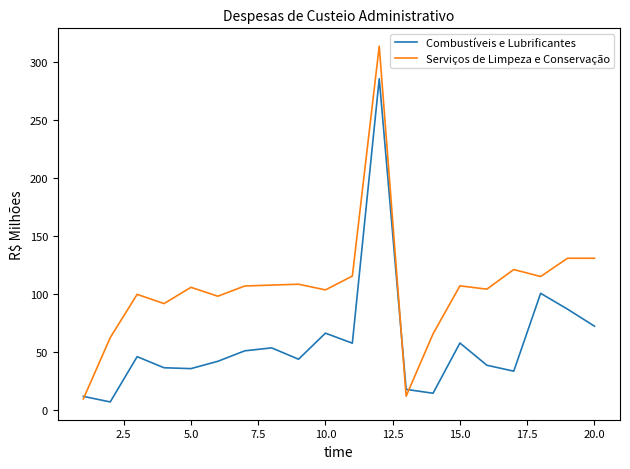

Which series has the largest total across all categories?

Serviços de Limpeza e Conservação